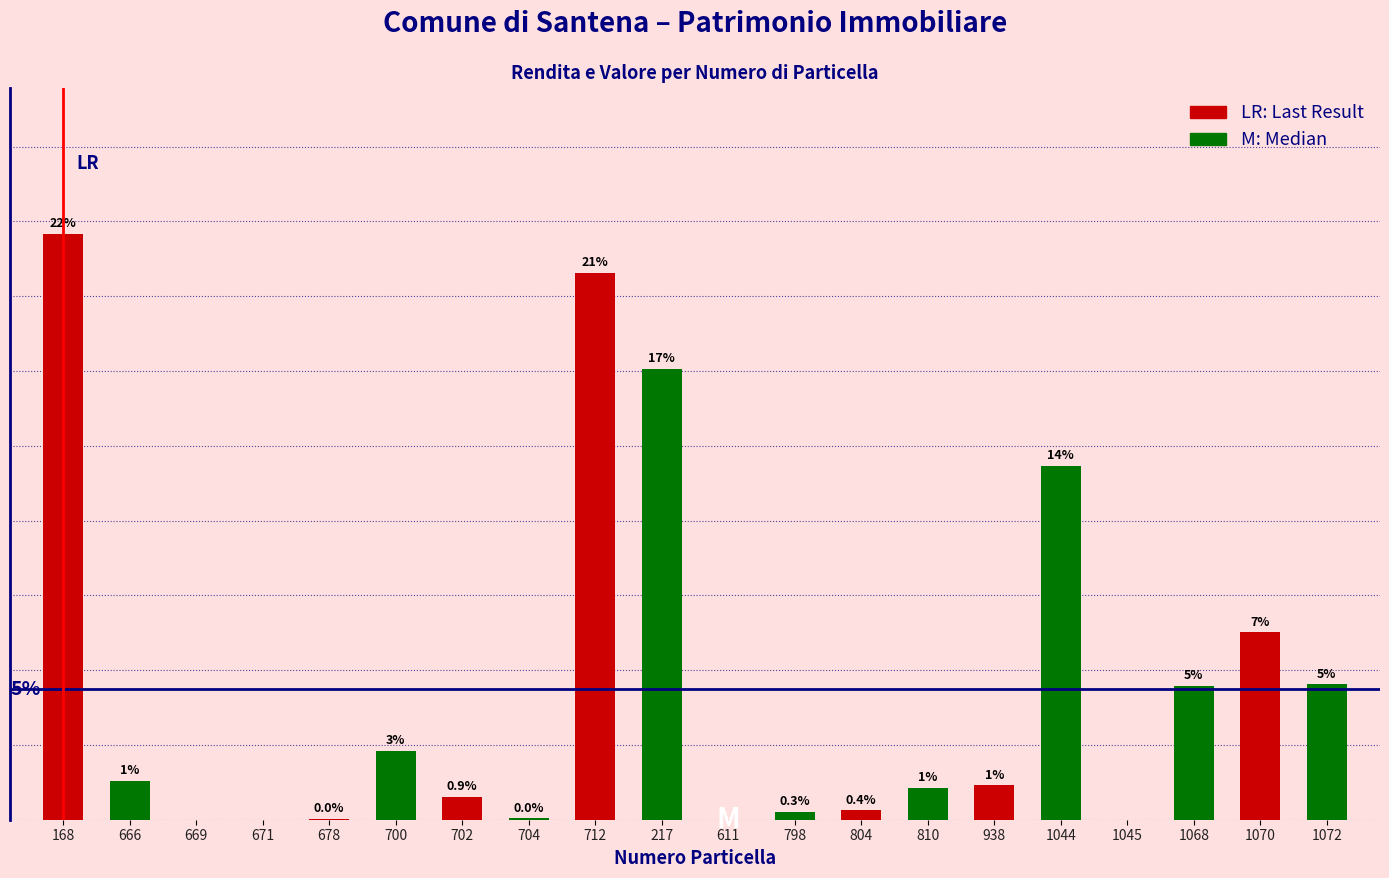

What position from the right is 810?

7